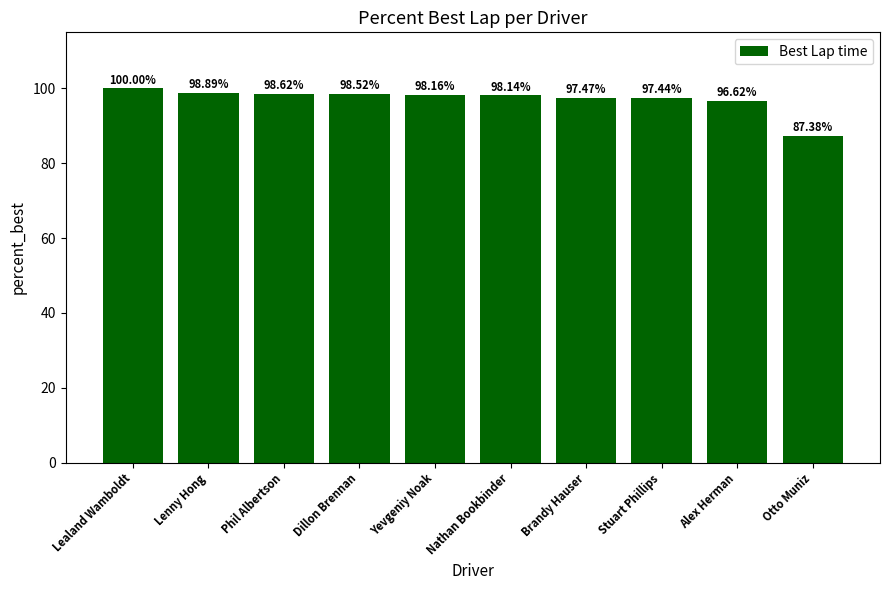

Which has a higher value, Phil Albertson or Stuart Phillips?

Phil Albertson